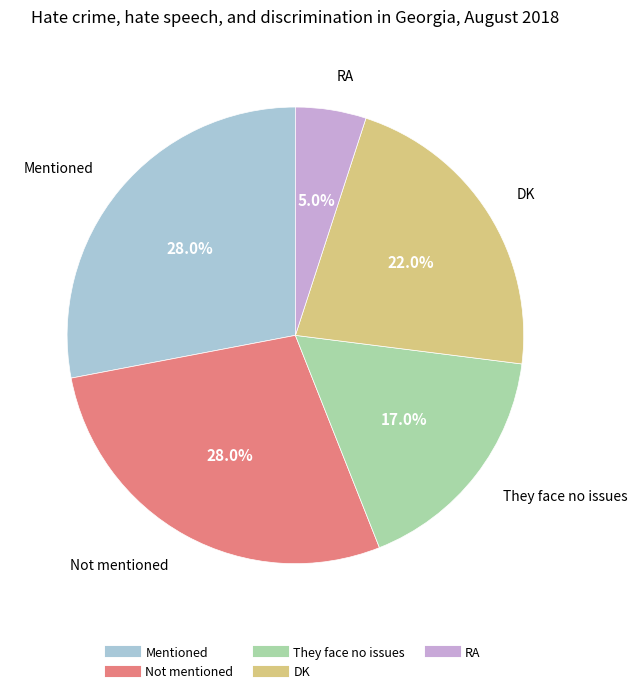

Does Mentioned account for over 50% of the chart?

No